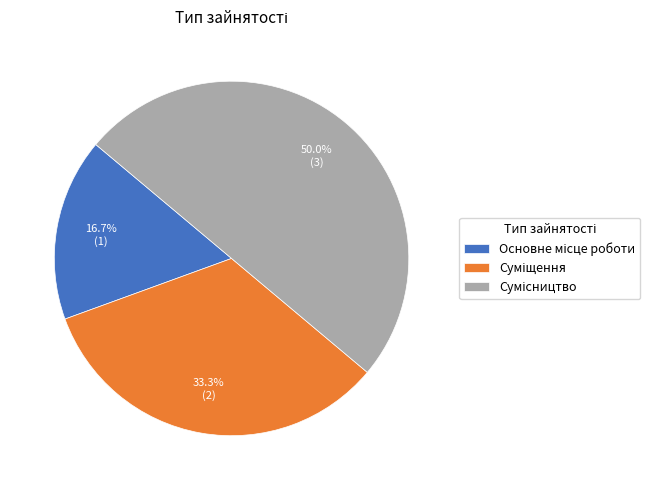

Rank the categories by value from lowest to highest.

Основне місце роботи, Суміщення, Сумісництво